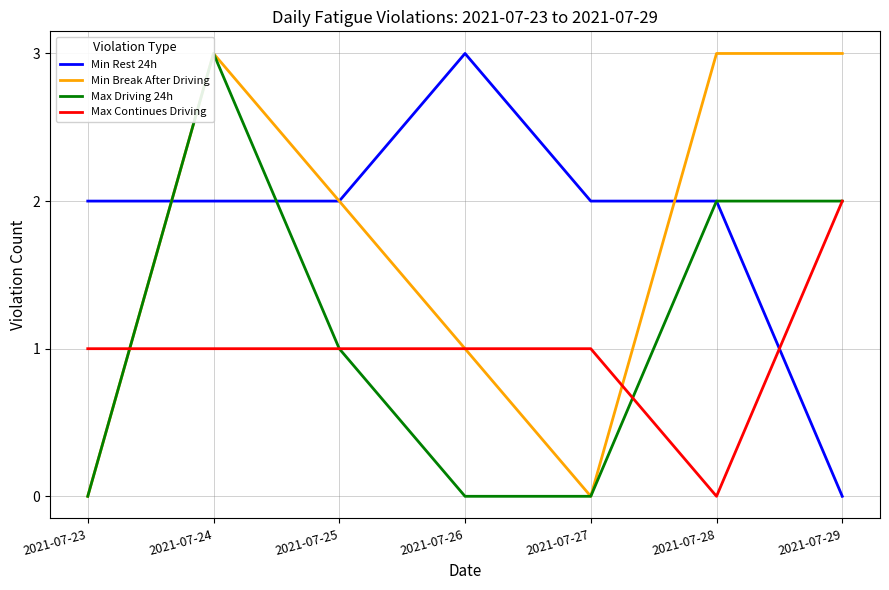

Between which two adjacent categories do Min Break After Driving and Max Continues Driving first intersect?

2021-07-23 and 2021-07-24